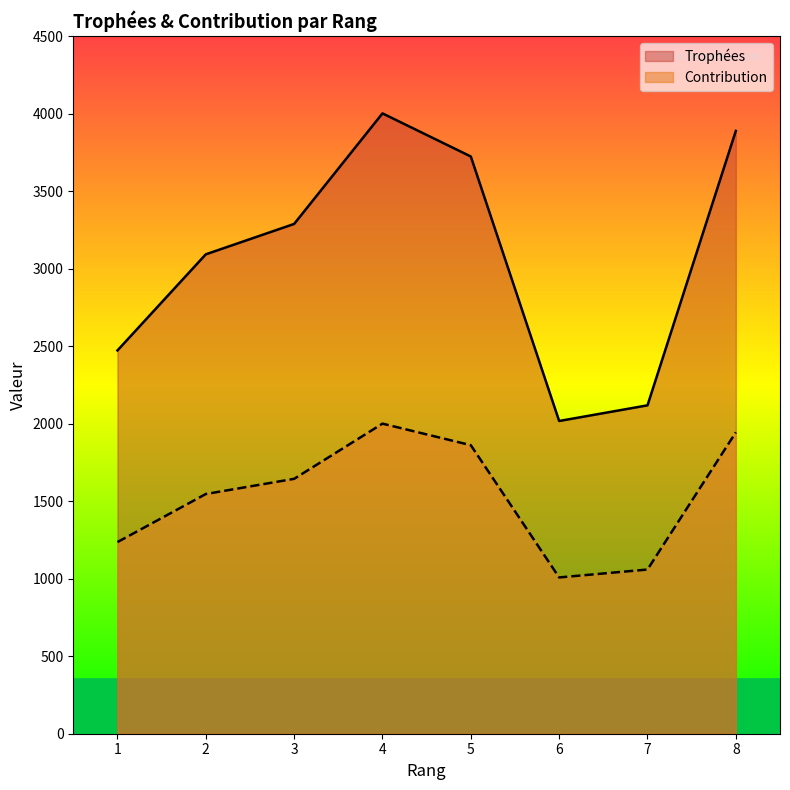

True or false: Trophées and Contribution intersect in this chart.

False